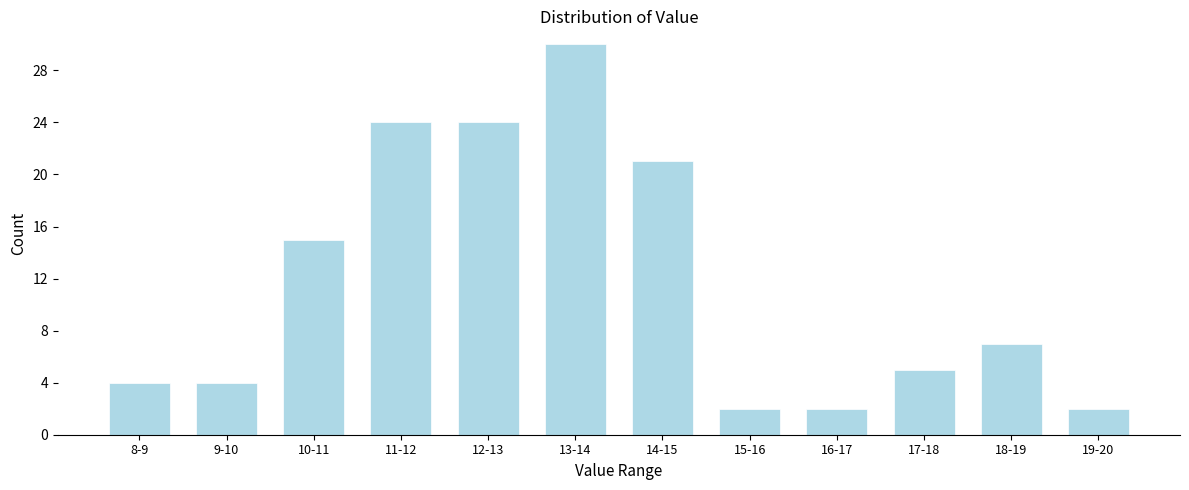

Reading left to right, extract all data points from this chart.

8-9=4	9-10=4	10-11=15	11-12=24	12-13=24	13-14=30	14-15=21	15-16=2	16-17=2	17-18=5	18-19=7	19-20=2